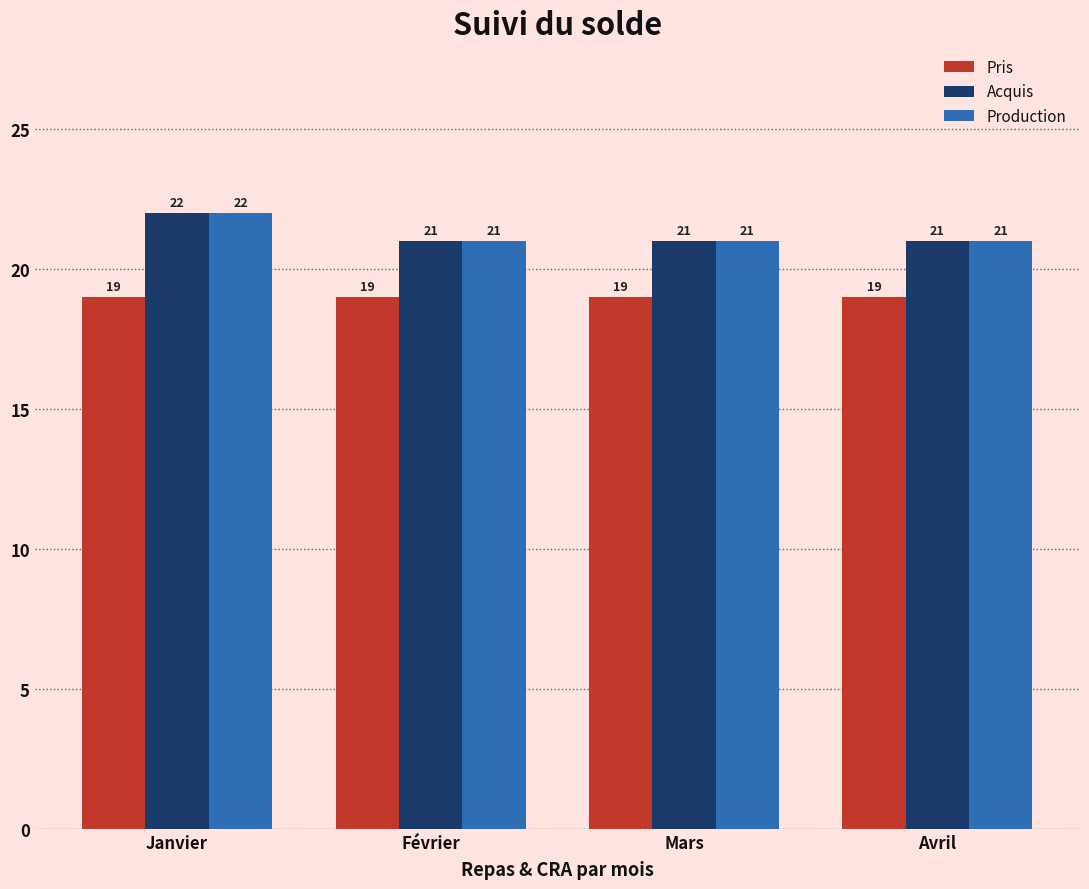

Reading right to left, what are all the values shown in this chart?

Pris: 19	19	19	19
Acquis: 21	21	21	22
Production: 21	21	21	22